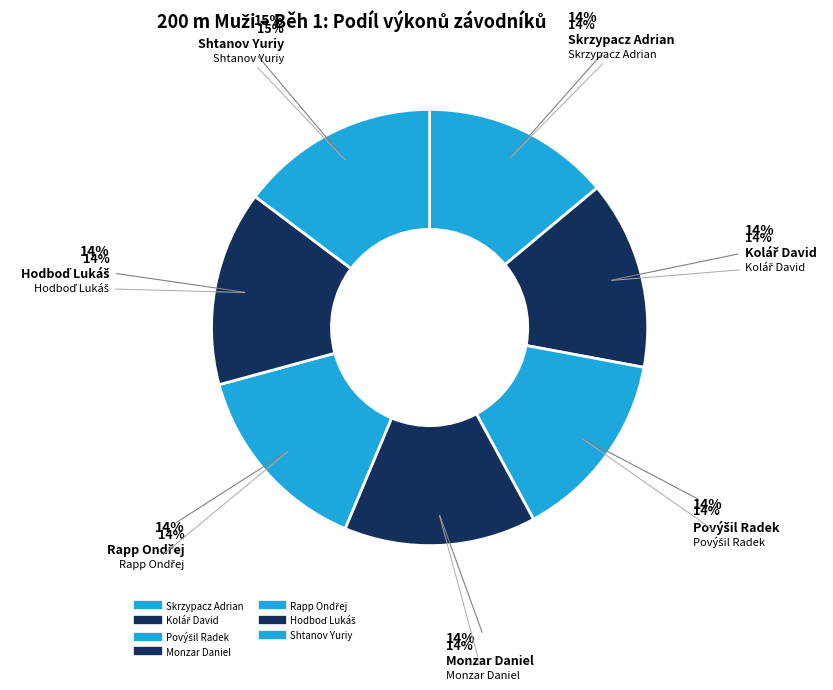

Between Hodboď Lukáš and Skrzypacz Adrian, which is larger?

Hodboď Lukáš